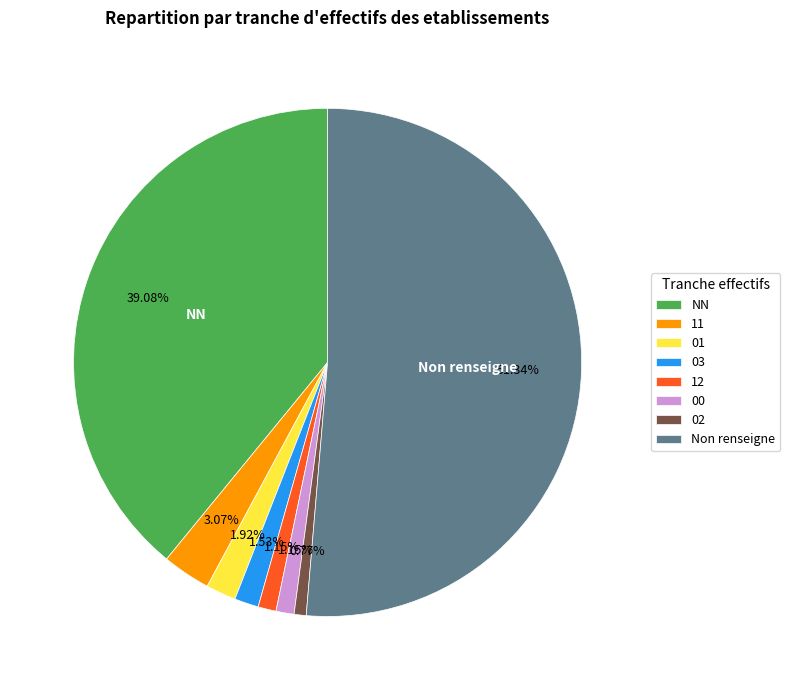

Between 00 and 11, which is larger?

11